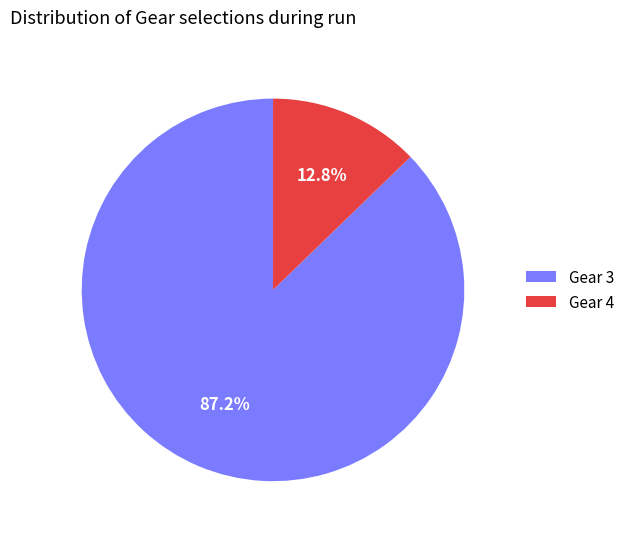

Rank the categories by value from highest to lowest.

Gear 3, Gear 4